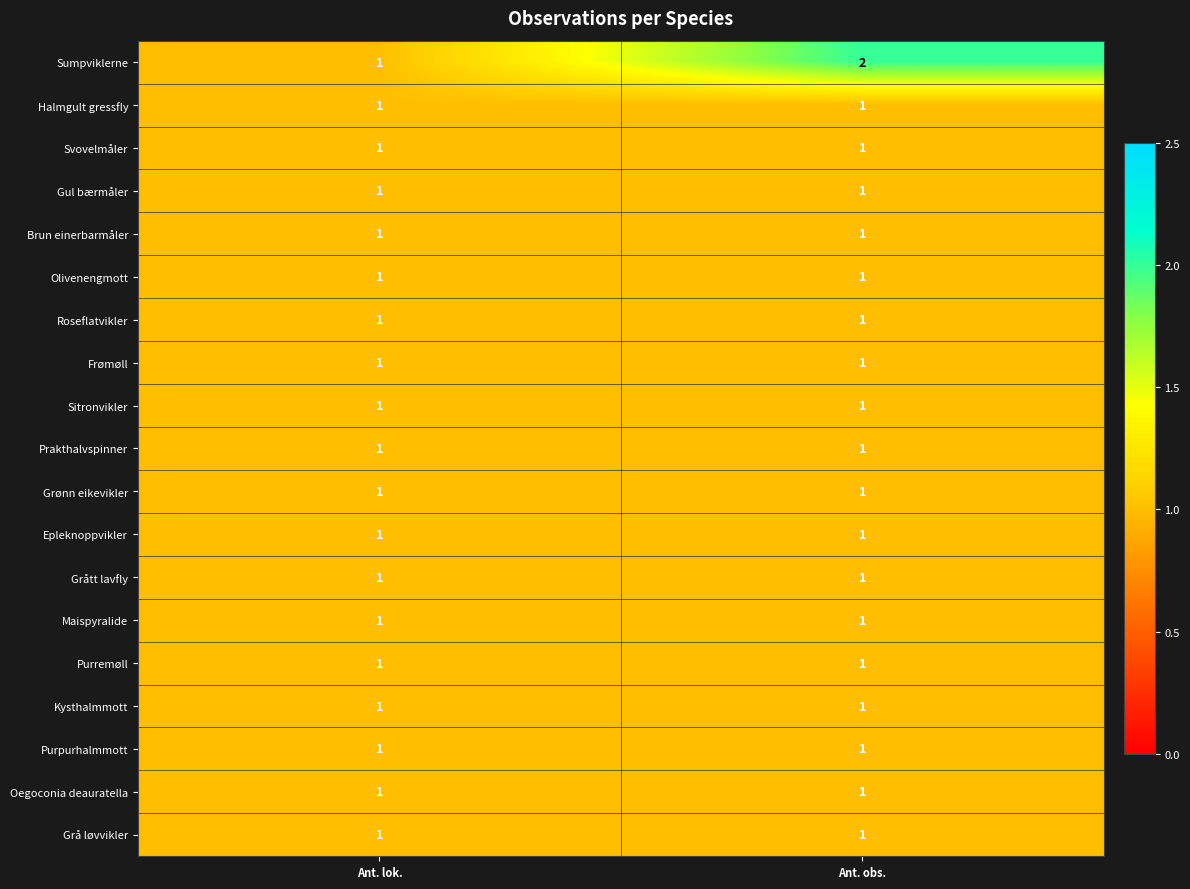

Which category has the highest value across all series?

Ant. obs.